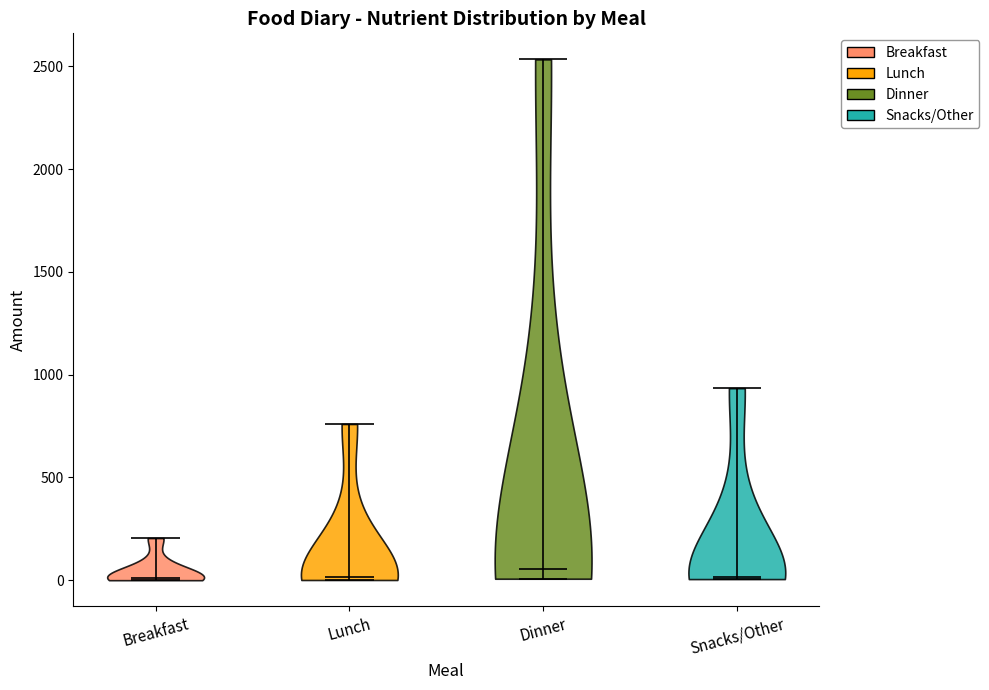

What is the highest point the violin for Snacks/Other reaches on the y-axis? The values are not printed on the chart, so give them approximately, as read against the axis.

950